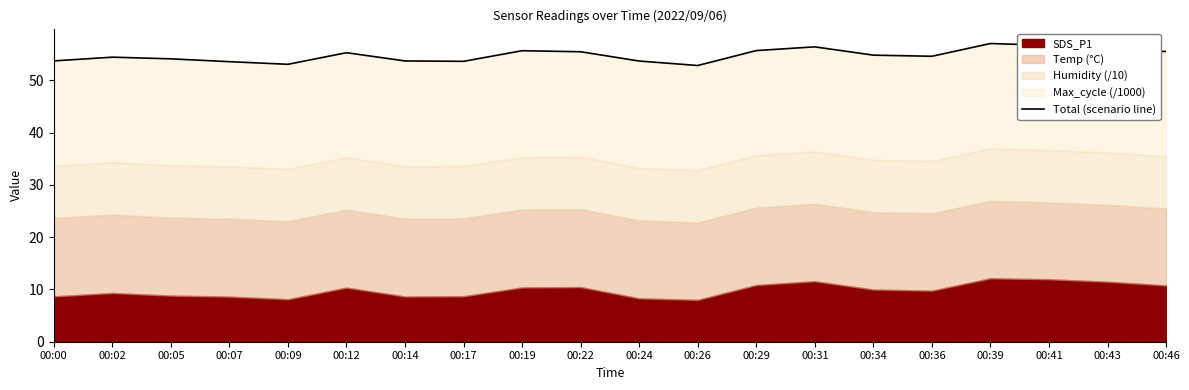

How many points are lower than both their immediate neighbors (excluding endpoints)?

4